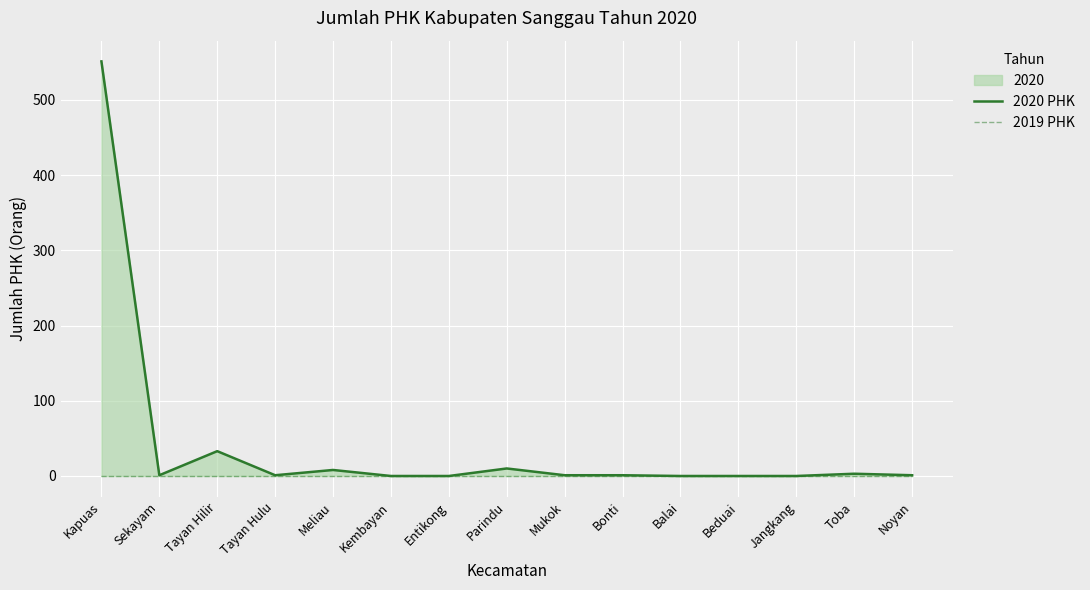

What are all the series names shown in the legend?

2020 PHK, 2019 PHK